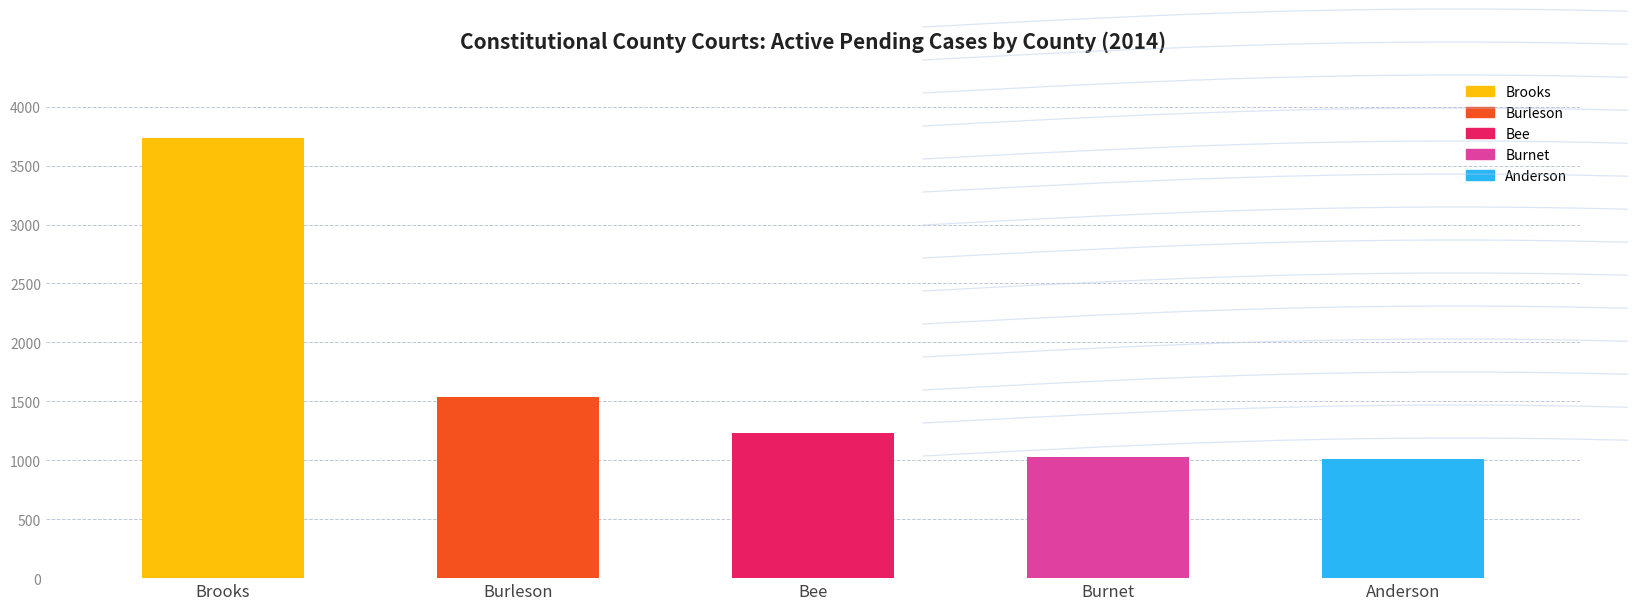

Where is the data nearest to the value 2372?

Burleson